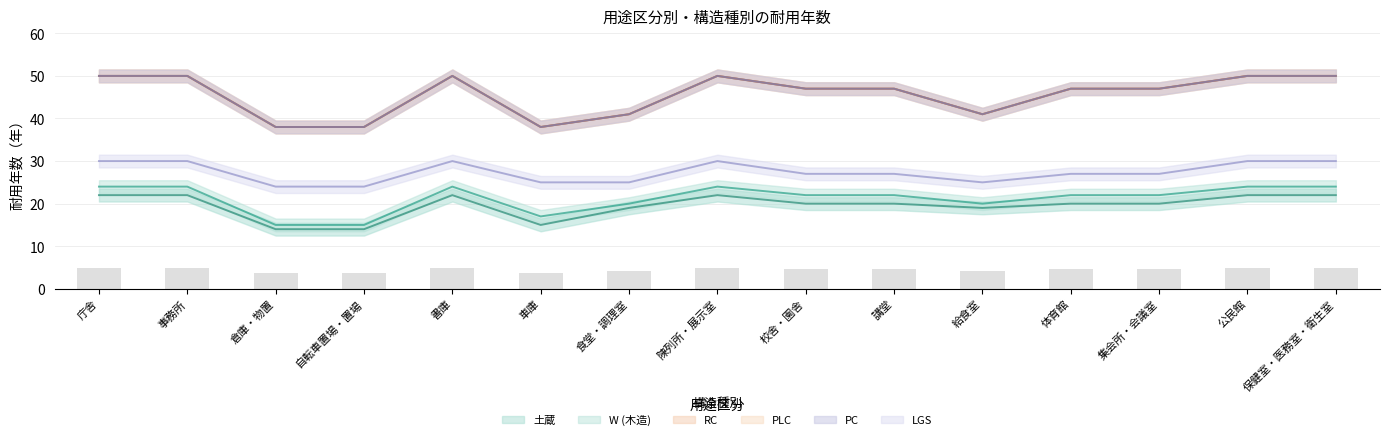

Between 書庫 and 倉庫・物置, which is larger?

書庫